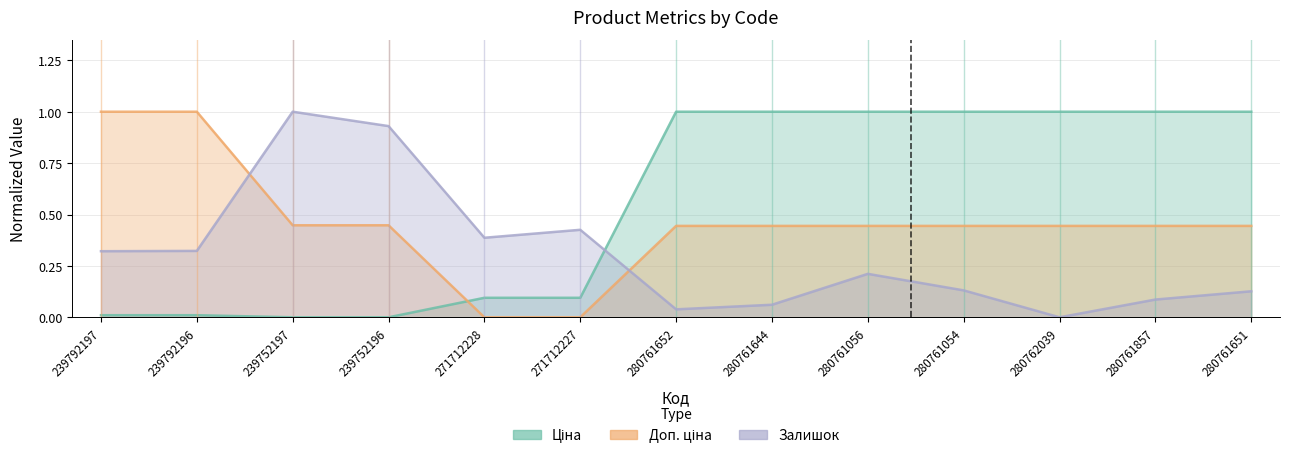

What is the label of the 8th point from the left?

280761644